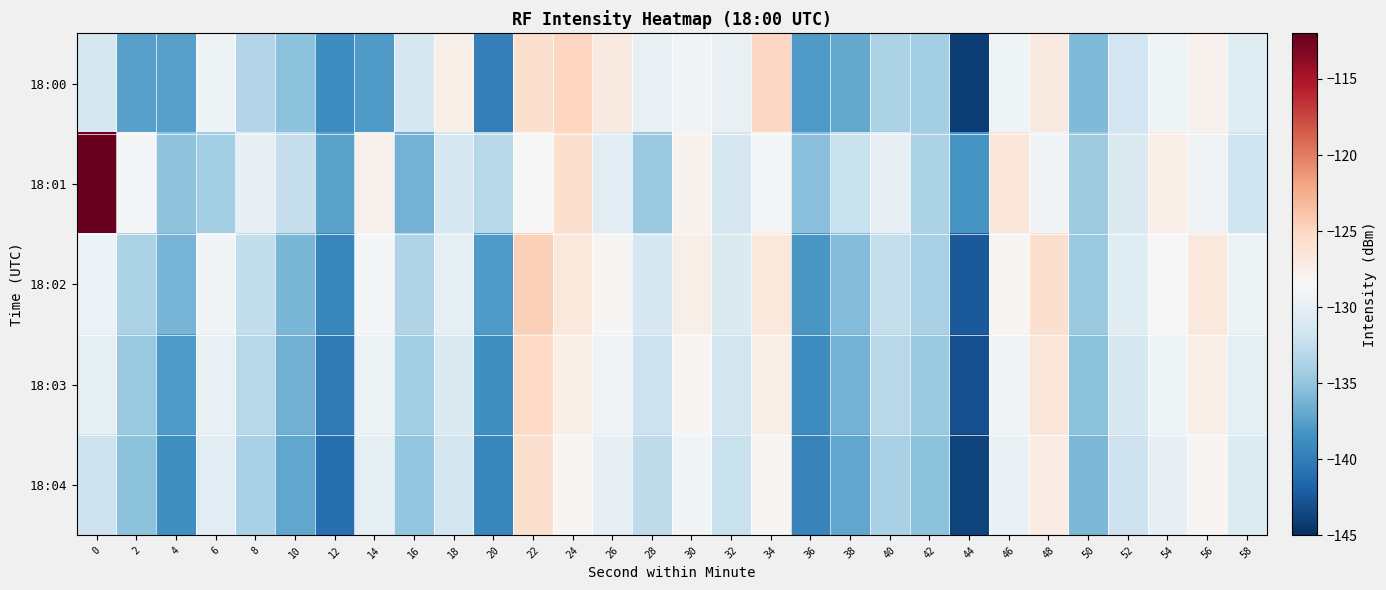

Reading left to right, list all the values displayed in this chart.

18:00: 0=-131.3	2=-137.4	4=-137.5	6=-129.3	8=-133.4	10=-135.2	12=-138.7	14=-137.8	16=-131.3	18=-127.5	20=-139.8	22=-125.8	24=-125.0	26=-127.0	28=-129.7	30=-128.9	32=-129.7	34=-125.1	36=-137.8	38=-136.9	40=-133.7	42=-134.1	44=-144.0	46=-129.2	48=-127.0	50=-135.8	52=-131.6	54=-129.2	56=-127.8	58=-130.4
18:01: 0=-112.2	2=-128.7	4=-135.1	6=-134.3	8=-129.9	10=-132.4	12=-137.3	14=-127.7	16=-136.3	18=-131.3	20=-133.1	22=-128.4	24=-125.7	26=-130.2	28=-134.6	30=-127.9	32=-131.2	34=-128.8	36=-135.4	38=-132.1	40=-129.9	42=-133.7	44=-138.2	46=-126.5	48=-129.0	50=-134.3	52=-130.9	54=-127.5	56=-129.1	58=-131.8
18:02: 0=-129.4	2=-133.8	4=-136.1	6=-128.9	8=-132.6	10=-136.0	12=-139.2	14=-128.7	16=-133.4	18=-130.1	20=-137.9	22=-124.6	24=-126.8	26=-128.3	28=-131.2	30=-127.6	32=-130.9	34=-126.8	36=-138.1	38=-135.7	40=-132.4	42=-133.9	44=-142.3	46=-128.1	48=-125.9	50=-134.6	52=-130.4	54=-128.6	56=-126.8	58=-129.3
18:03: 0=-130.1	2=-134.6	4=-137.9	6=-129.7	8=-133.1	10=-136.4	12=-140.1	14=-129.3	16=-134.1	18=-130.9	20=-138.6	22=-125.2	24=-127.5	26=-129.1	28=-132.0	30=-128.2	32=-131.6	34=-127.5	36=-138.9	38=-136.3	40=-133.1	42=-134.6	44=-143.0	46=-128.9	48=-126.6	50=-135.2	52=-131.1	54=-129.2	56=-127.5	58=-130.0
18:04: 0=-131.9	2=-135.2	4=-138.6	6=-130.3	8=-133.9	10=-137.1	12=-140.9	14=-130.0	16=-134.9	18=-131.6	20=-139.2	22=-125.9	24=-128.1	26=-129.9	28=-132.7	30=-128.9	32=-132.2	34=-128.1	36=-139.6	38=-137.0	40=-133.9	42=-135.2	44=-143.8	46=-129.6	48=-127.2	50=-135.9	52=-131.9	54=-129.9	56=-128.1	58=-130.8